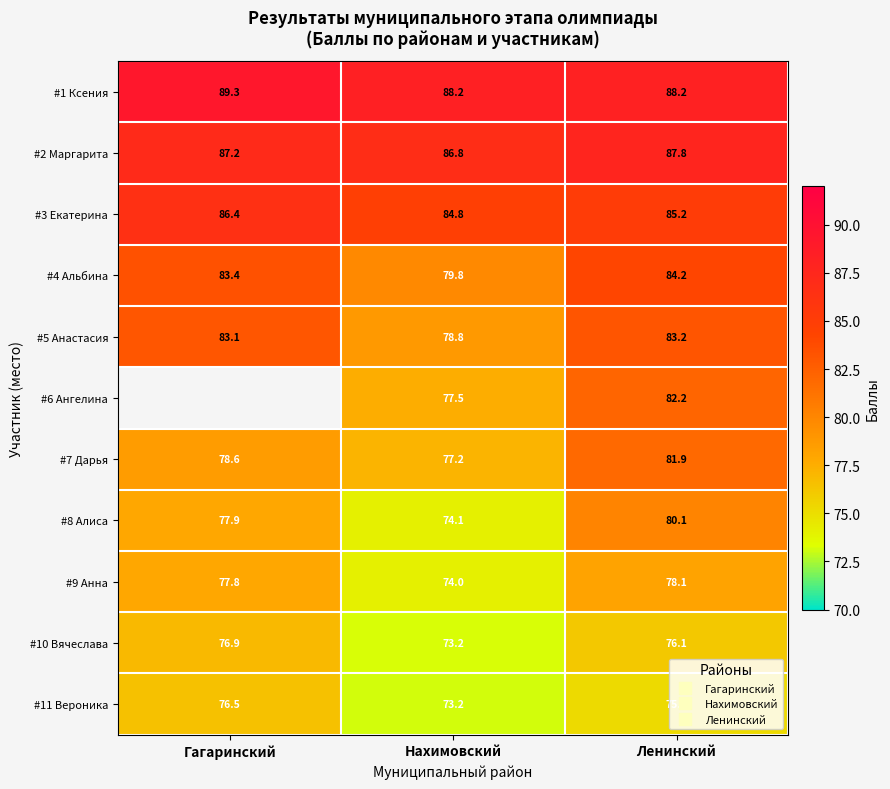

What is the sum of the #10 Вячеслава values at Ленинский and Гагаринский?

153.0